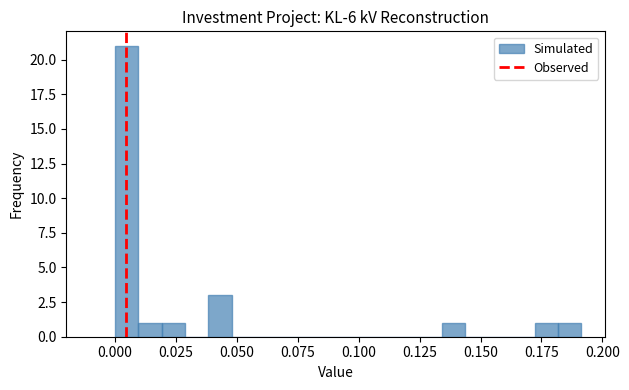

Around what value on the x-axis is the tallest bar? Give the approximate position of its centre, as read against the axis.

0.005